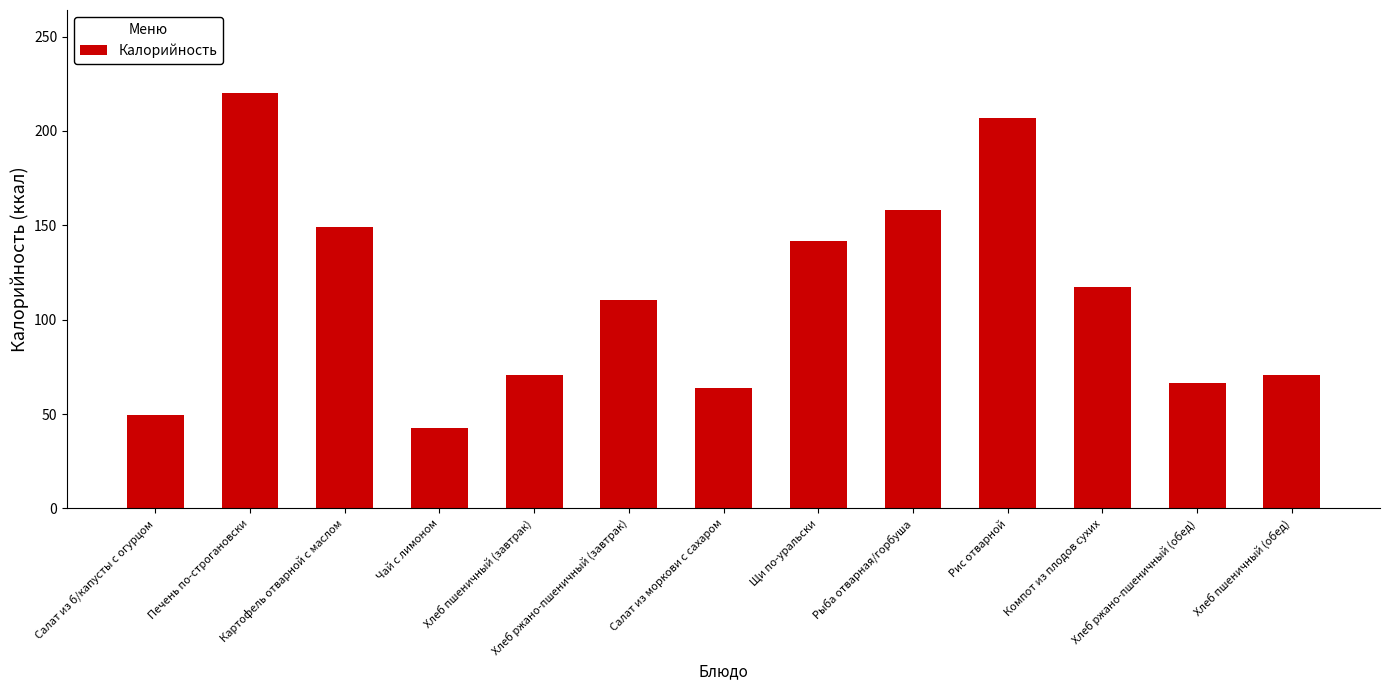

What is the maximum value shown in the chart?

220.0